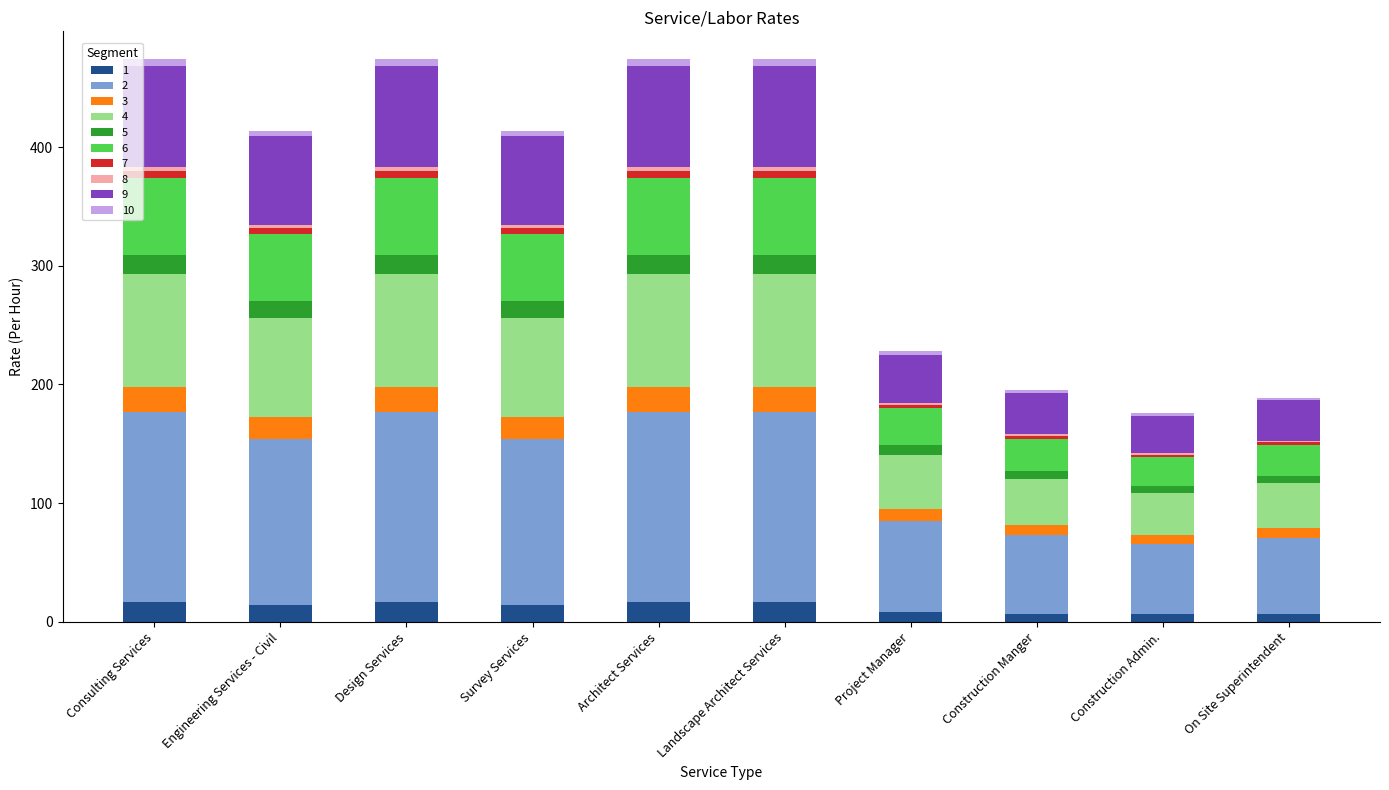

What position from the left is Construction Admin.?

9